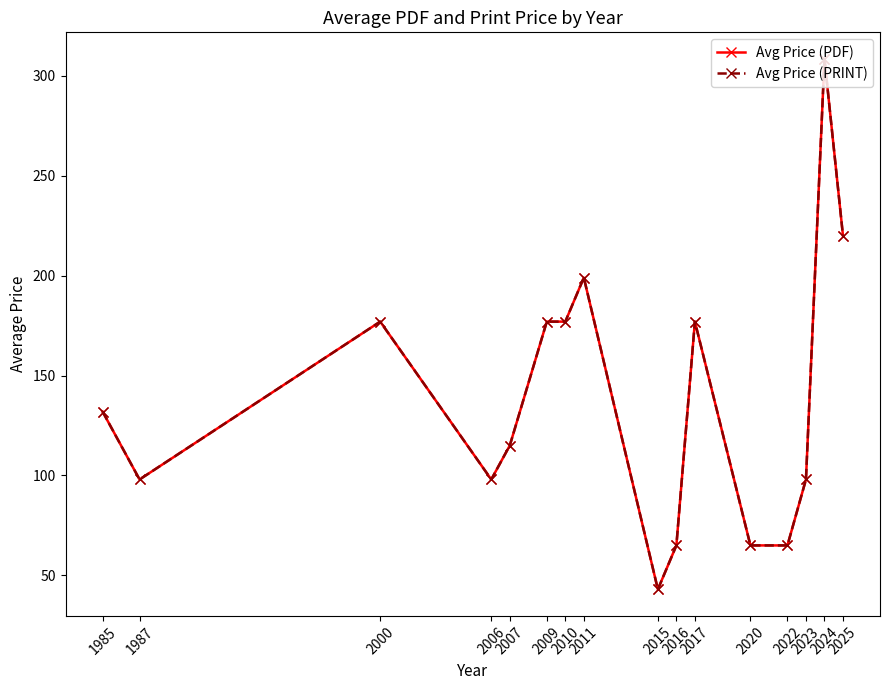

Rank the series at 2015 from lowest to highest value.

Avg Price (PDF), Avg Price (PRINT)